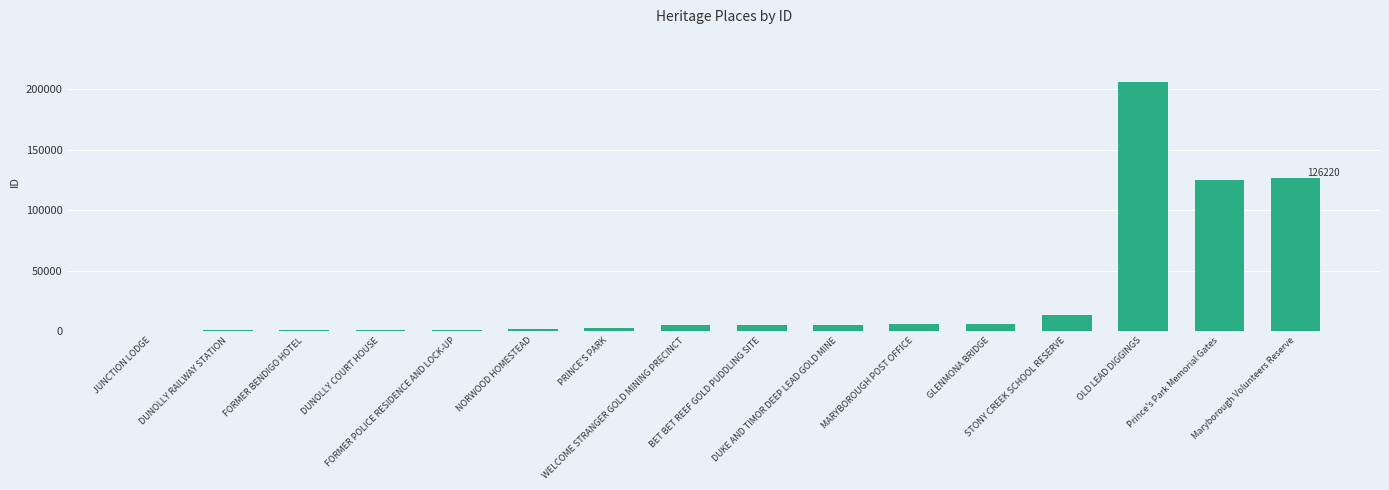

The chart shows a value of 206182 at OLD LEAD DIGGINGS. True or false?

True